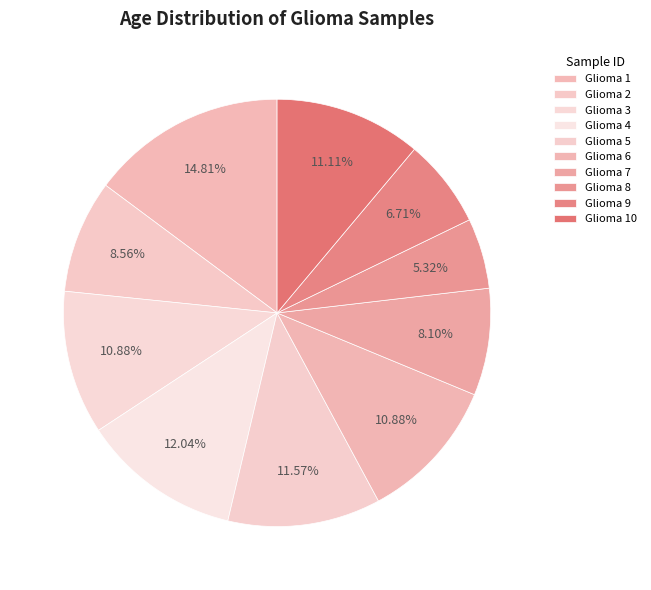

Does Glioma 3 account for over 50% of the chart?

No